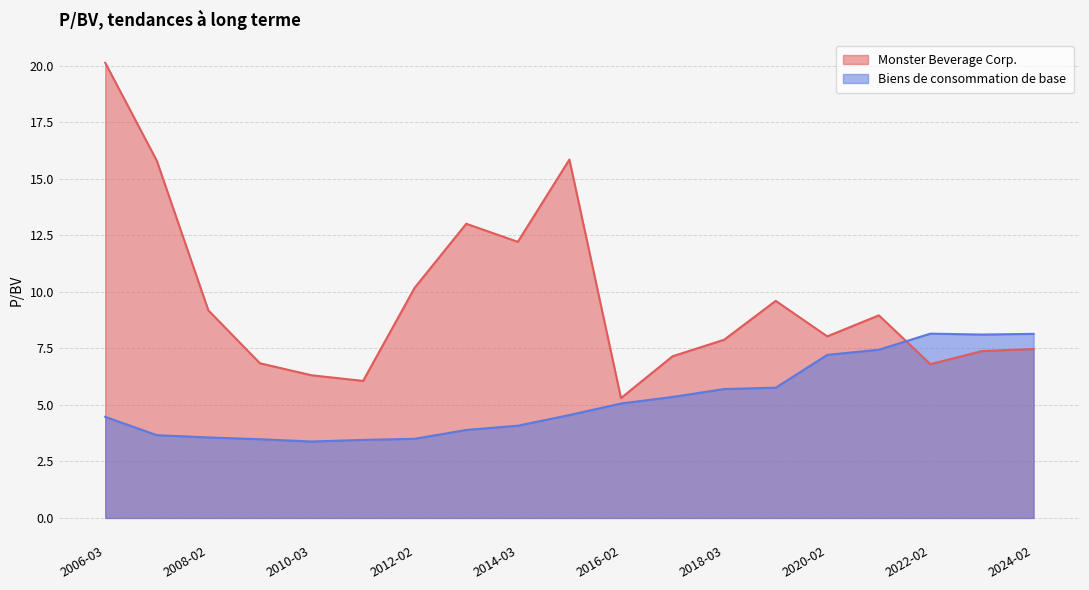

How many lines are shown in the chart?

2